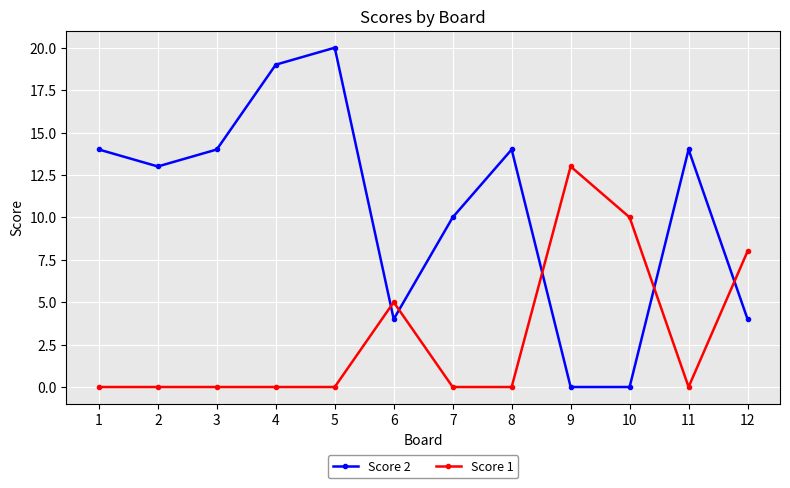

What is the sum of all Score 2 values?

126